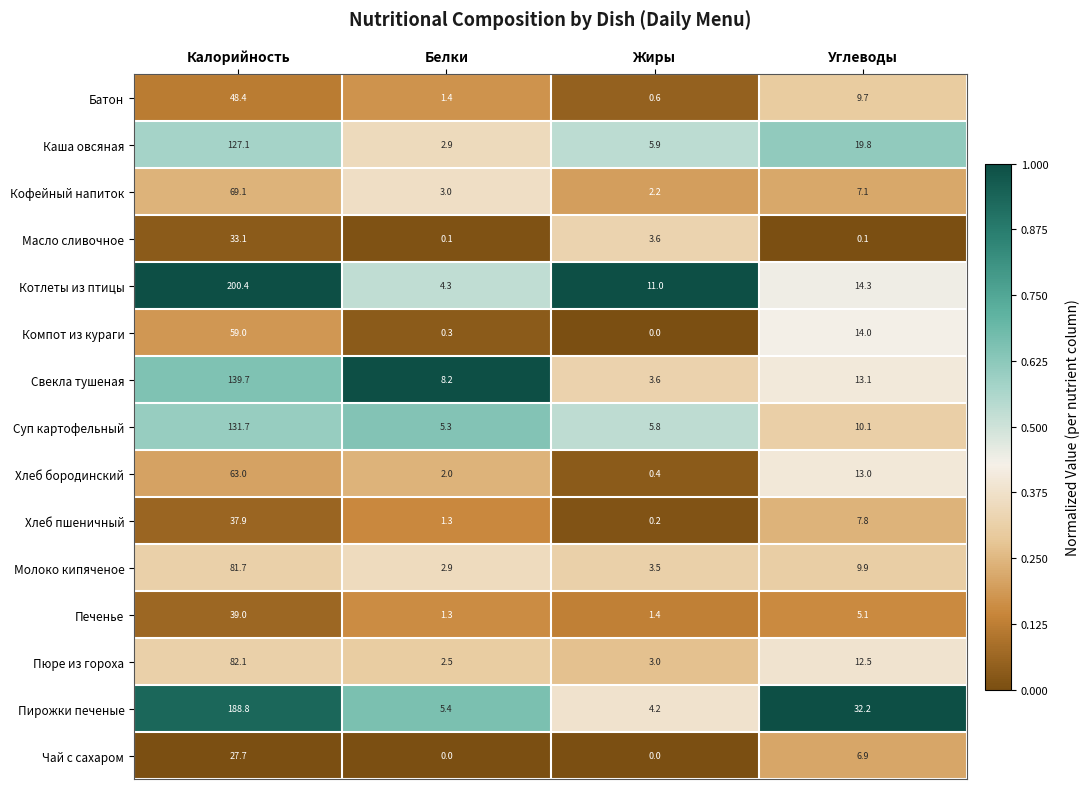

What is the sum of the Хлеб бородинский values at Белки and Калорийность?

65.0